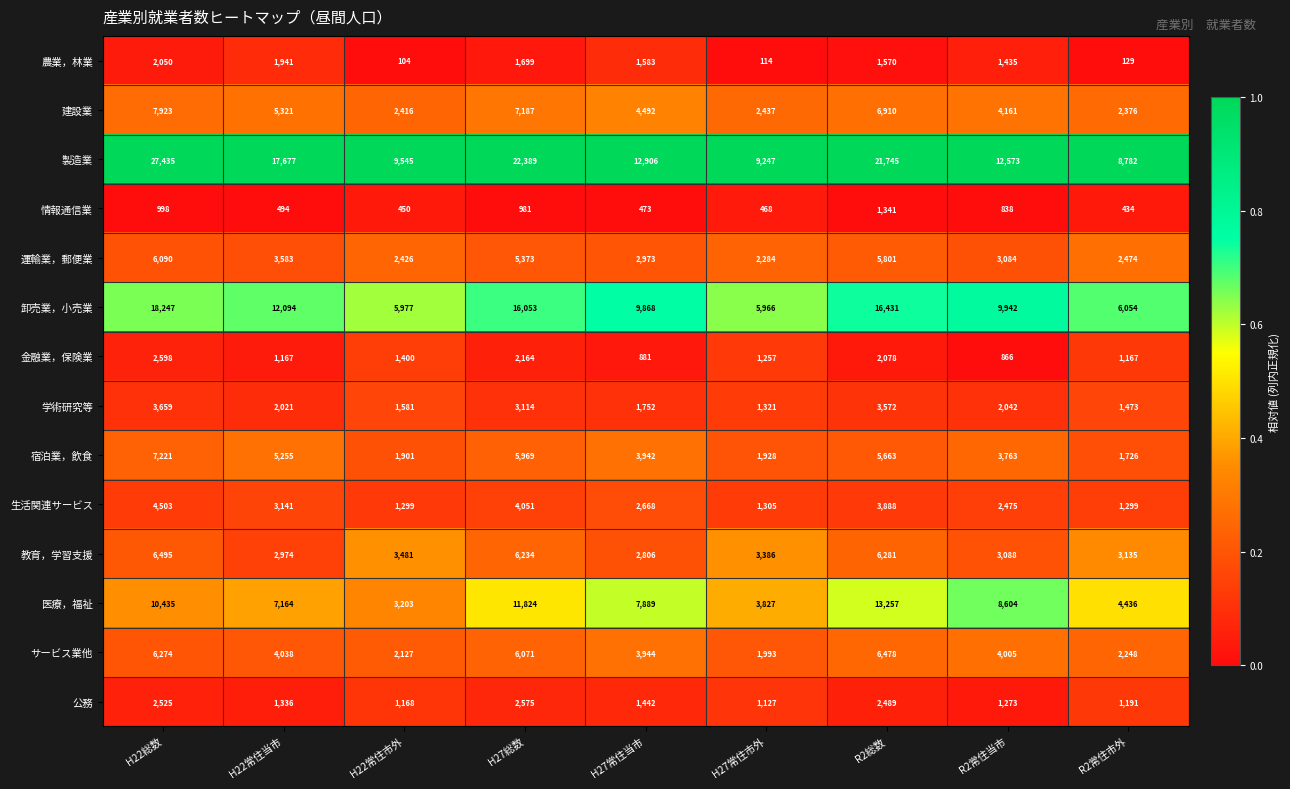

Which series changed the most between H27総数 and R2常住市外?

製造業